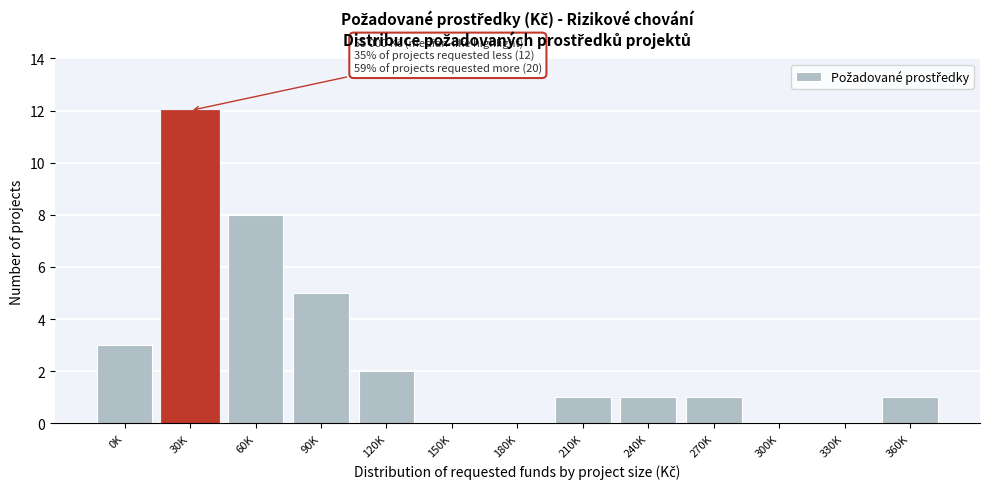

Reading left to right, what are all the values shown in this chart?

0K=3	30K=12	60K=8	90K=5	120K=2	150K=0	180K=0	210K=1	240K=1	270K=1	300K=0	330K=0	360K=1